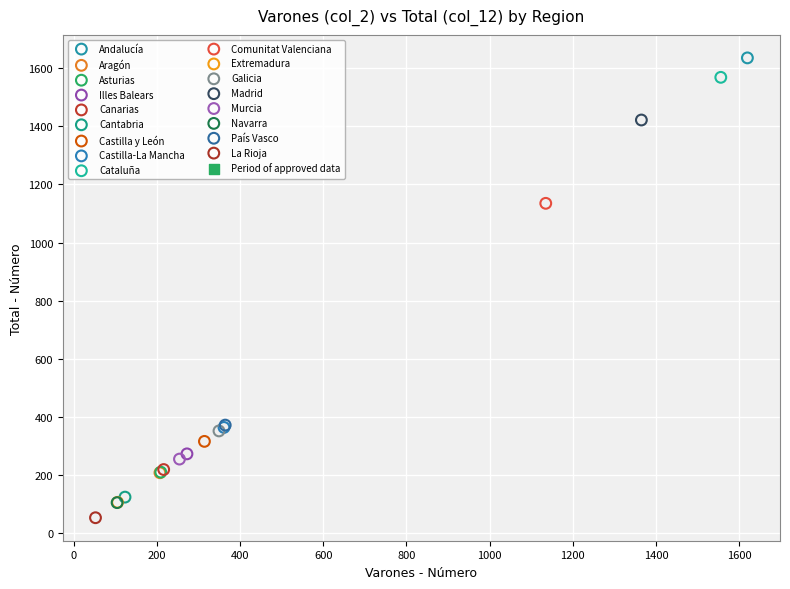

Which series reaches the minimum Y coordinate?

La Rioja